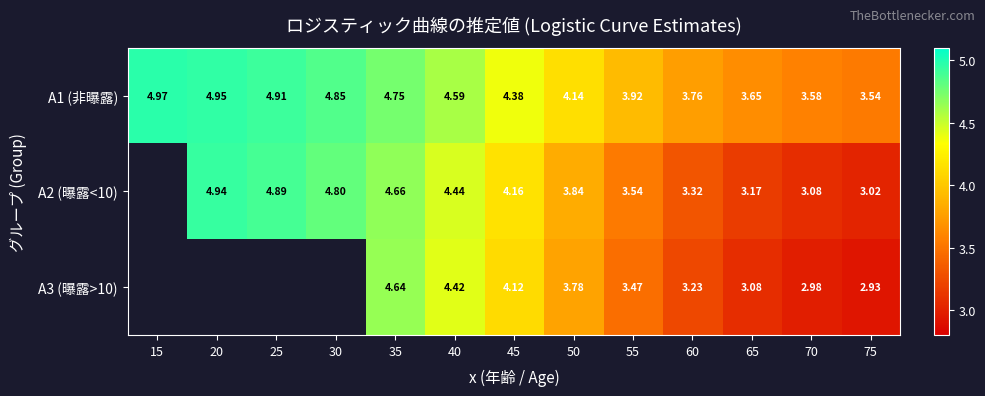

The value of A3 (曝露>10) at 35 is 7.2. True or false?

False